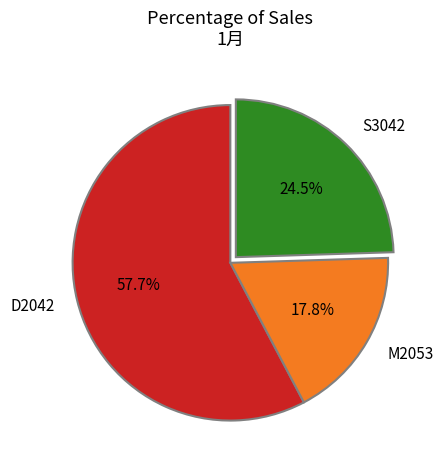

Which slice represents more than half of the pie?

D2042